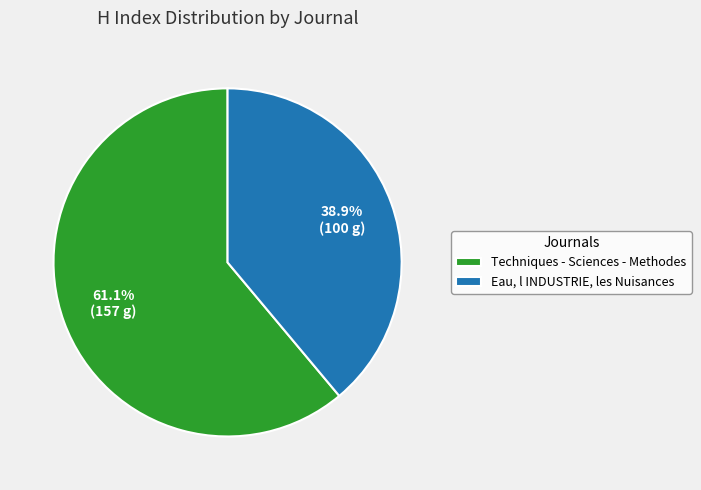

Approximately how many times larger is the value at Techniques - Sciences - Methodes compared to Eau, l INDUSTRIE, les Nuisances?

1.6